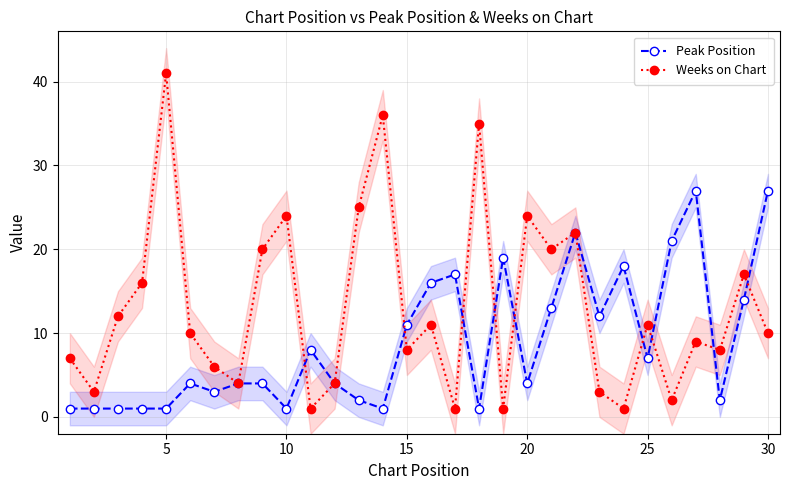

True or false: Peak Position and Weeks on Chart cross at least once.

True